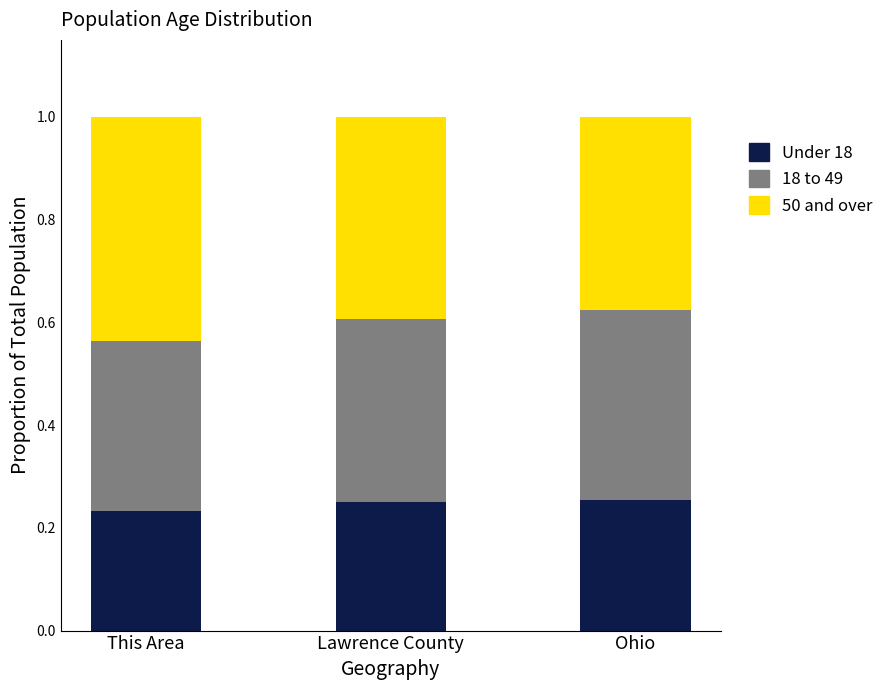

What is the total value across all series at Ohio?

1.0